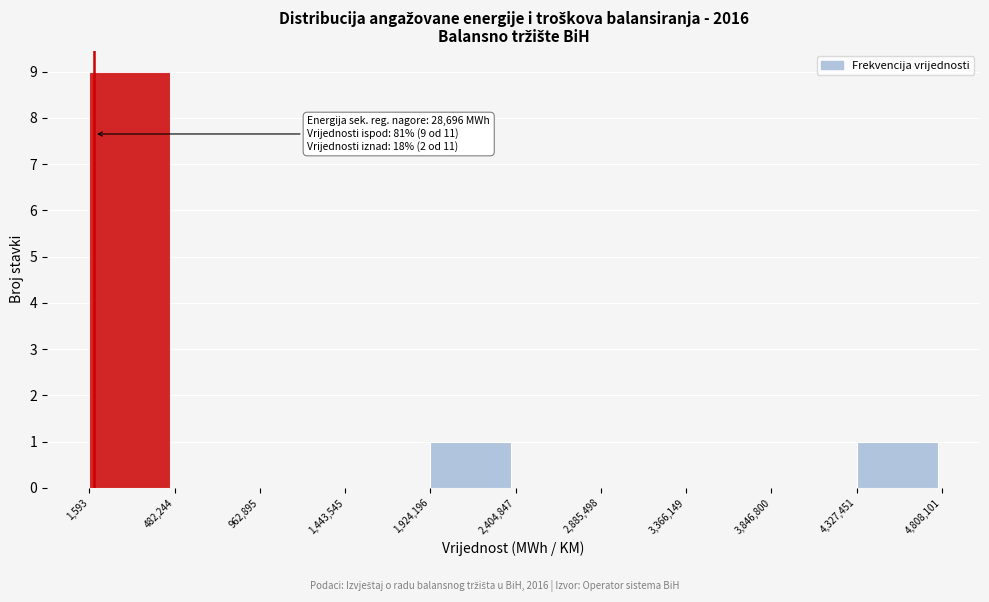

Over which range of the x-axis is the bar tallest?

1,593 to 482,244